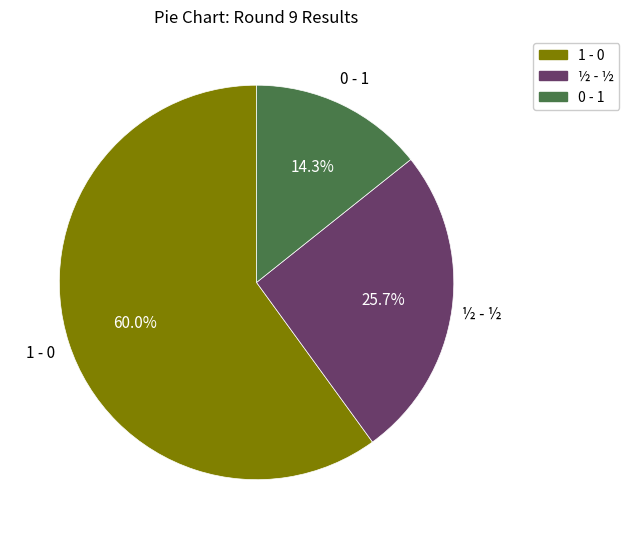

Which has a higher value, ½ - ½ or 1 - 0?

1 - 0